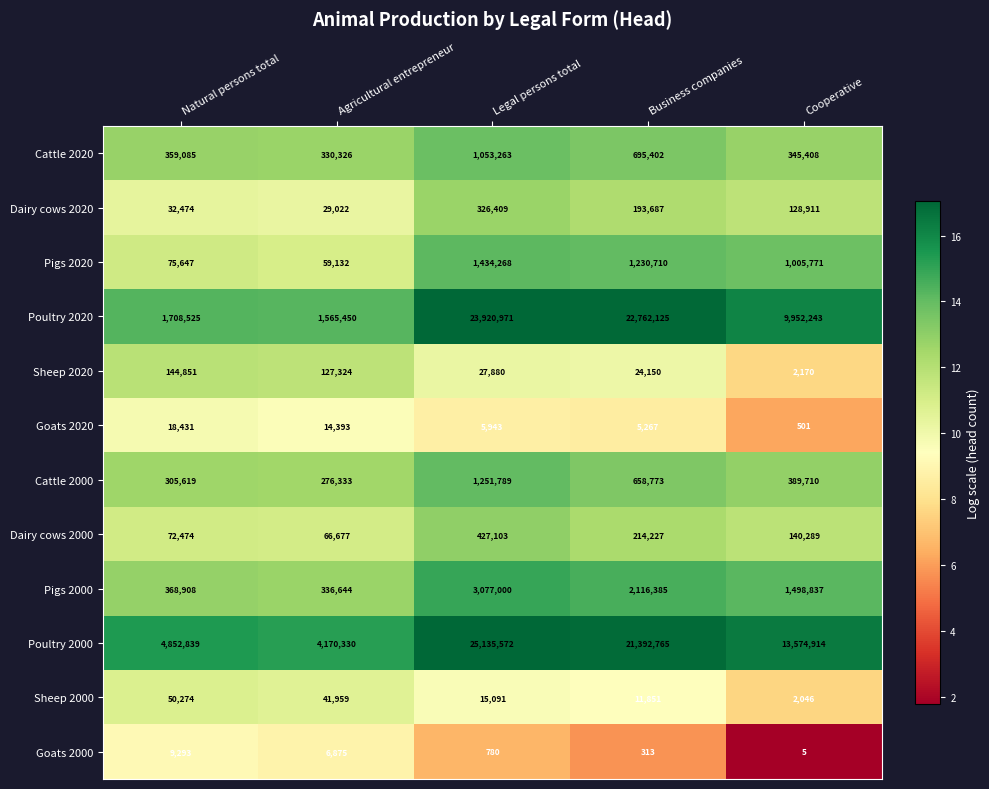

What is the sum of the Poultry 2000 values at Business companies and Agricultural entrepreneur?

25563095